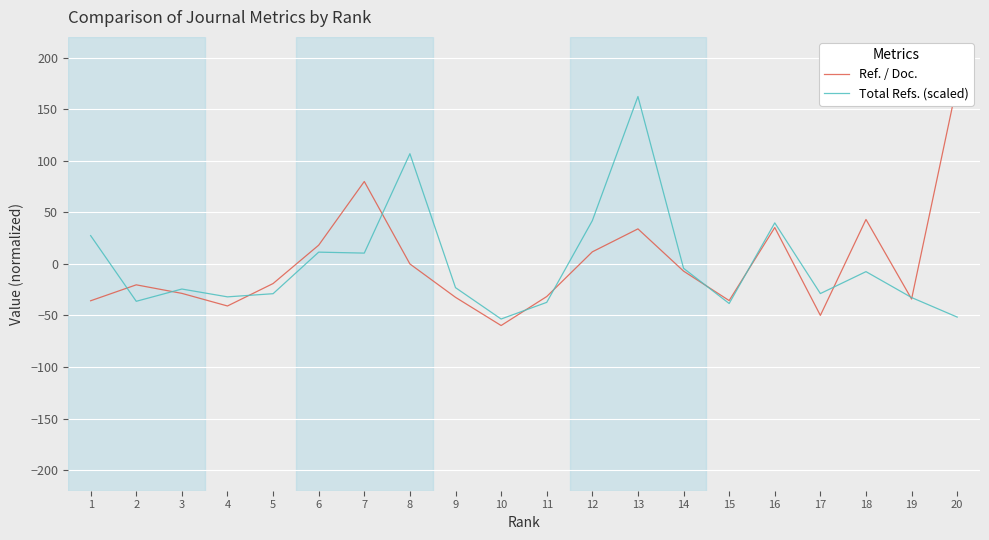

How many lines are shown in the chart?

2